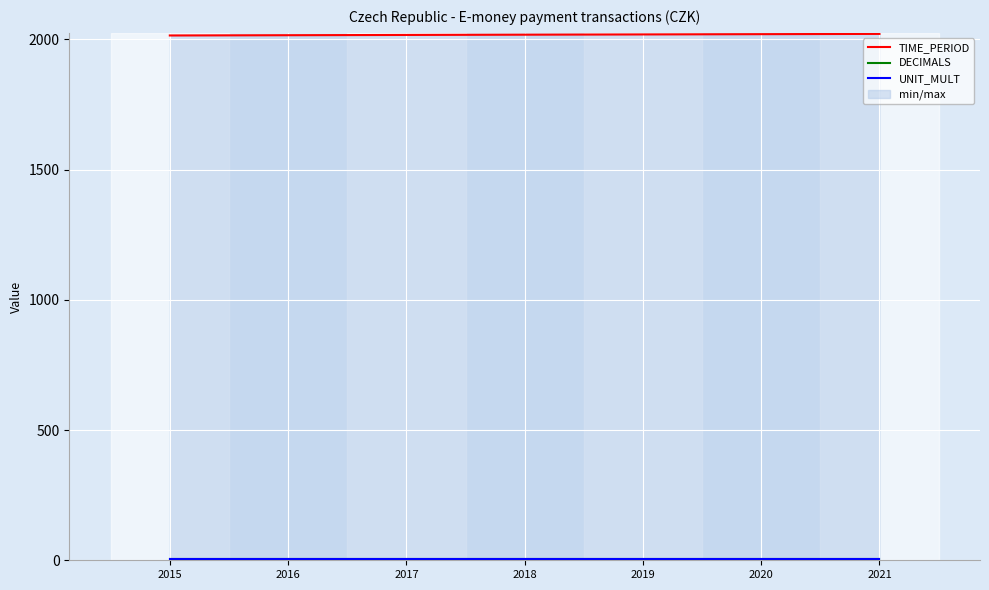

True or false: UNIT_MULT has a value of 6 at 2018.

True